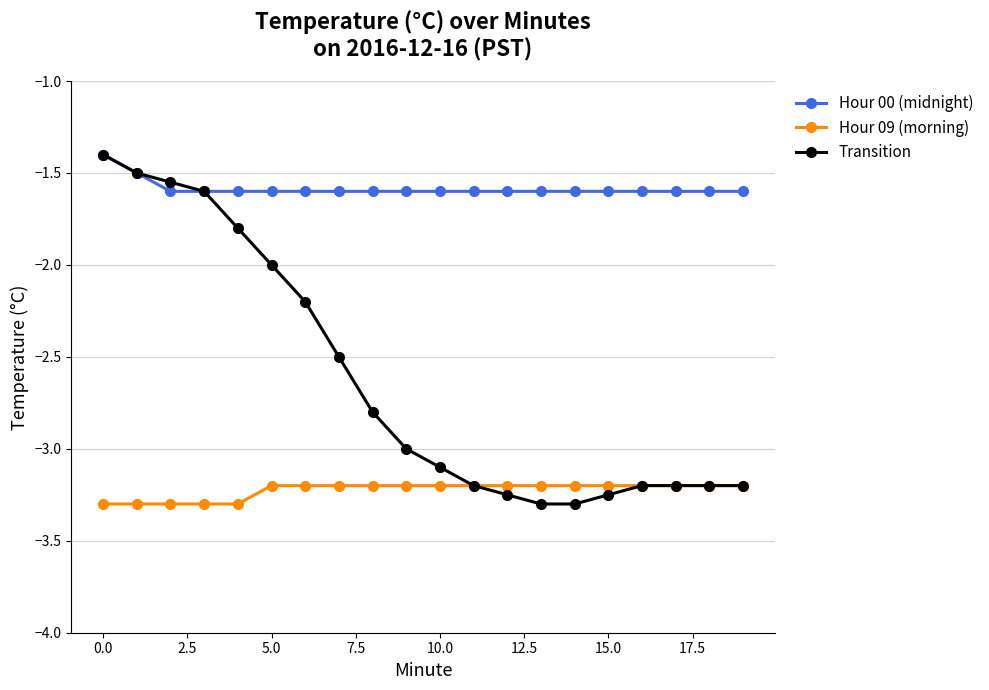

Rank the series by their average value, from lowest to highest.

Hour 09 (morning), Transition, Hour 00 (midnight)